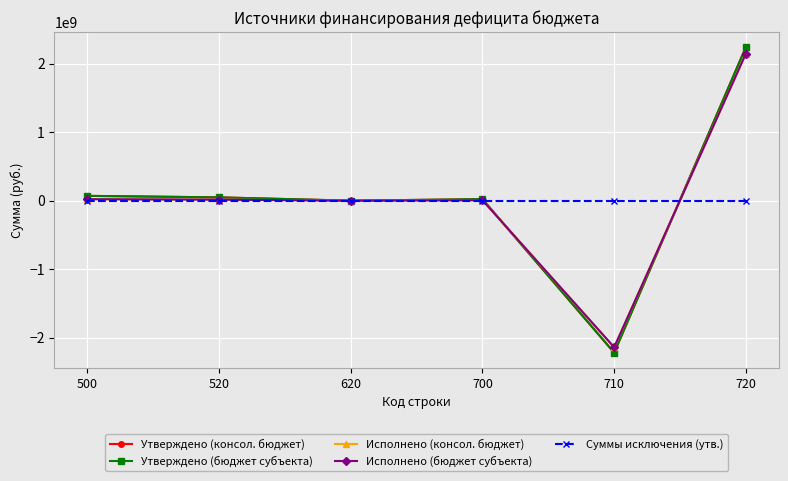

Is this an area chart (filled region under the line)?

No